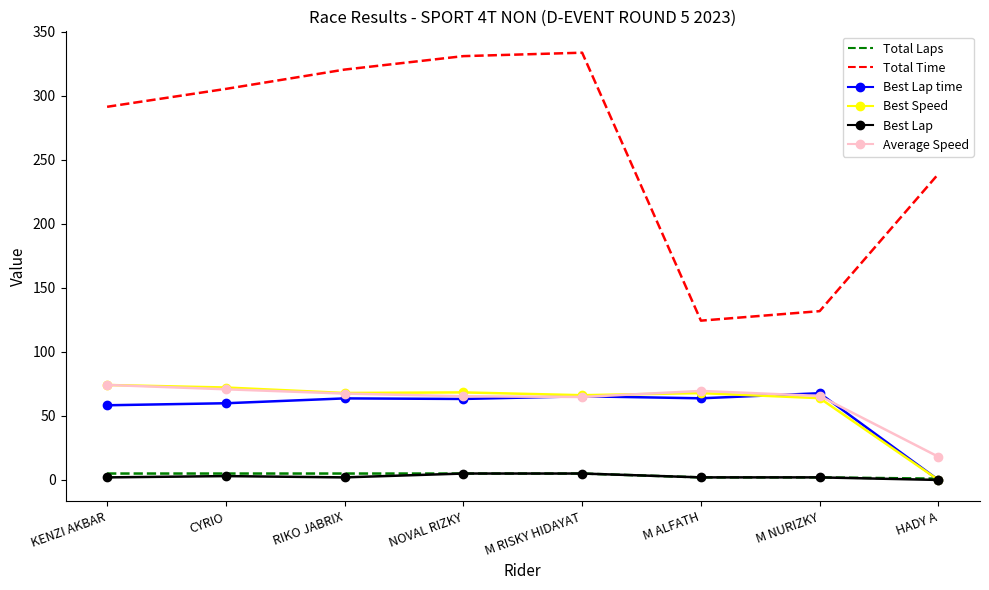

At which label does Average Speed reach its peak?

KENZI AKBAR